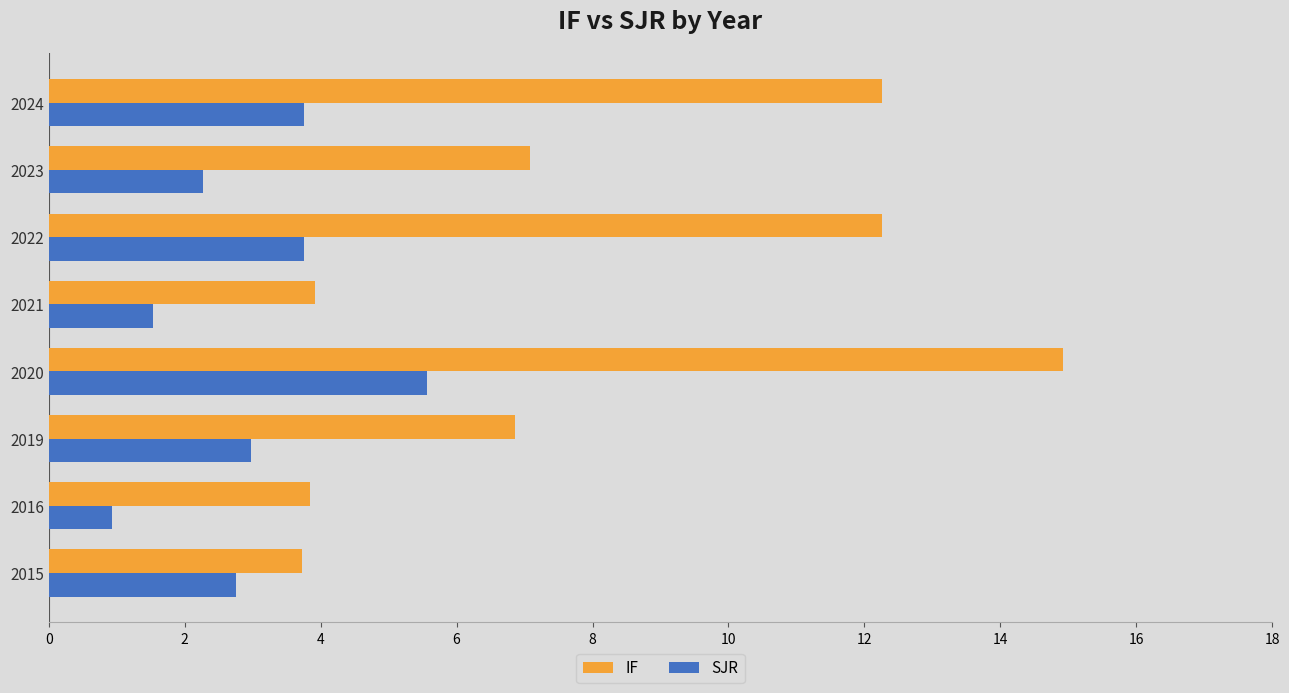

What is the minimum value shown in the chart?

0.9